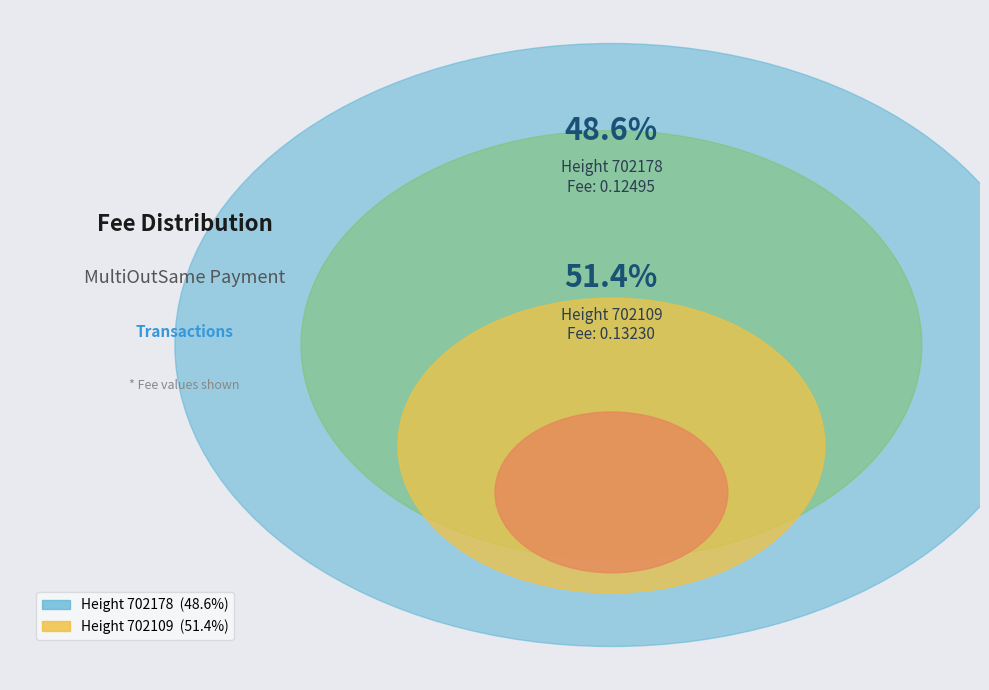

The 702109 slice represents 51% of the pie. True or false?

True